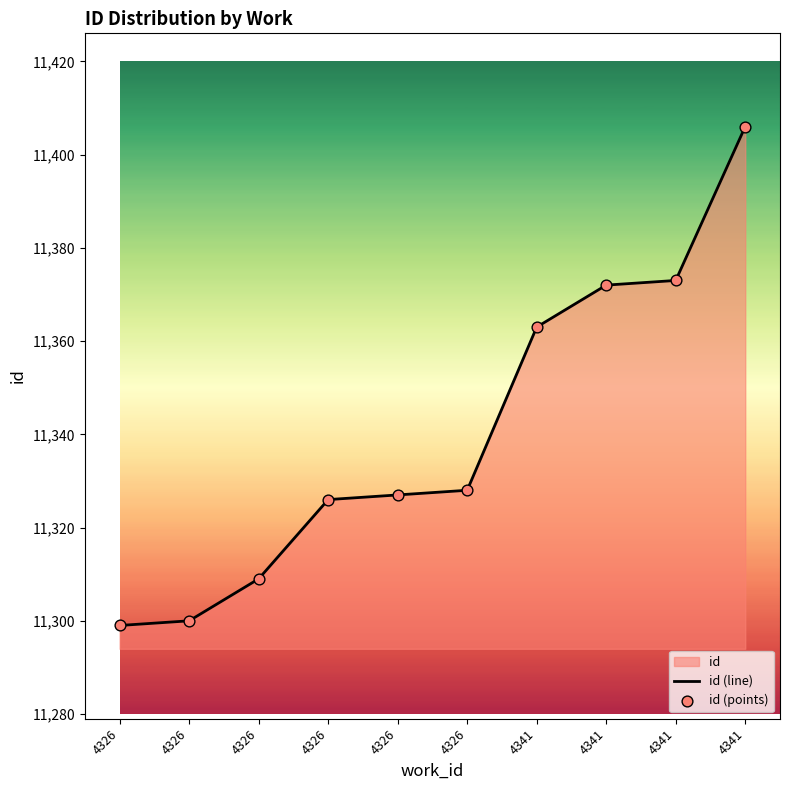

At which category is the sum across all series the highest?

4341